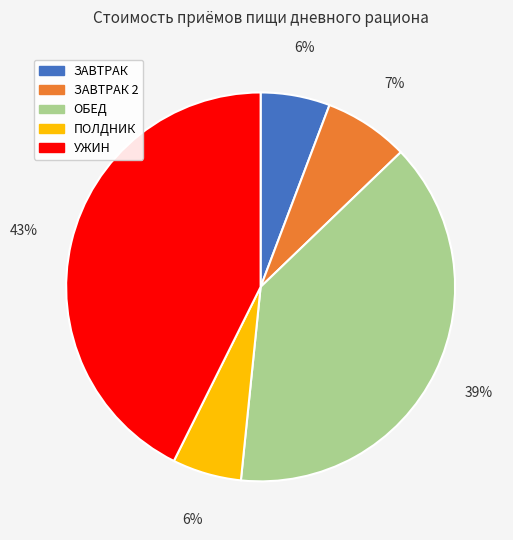

To the nearest percent, what is the average slice percentage?

20%